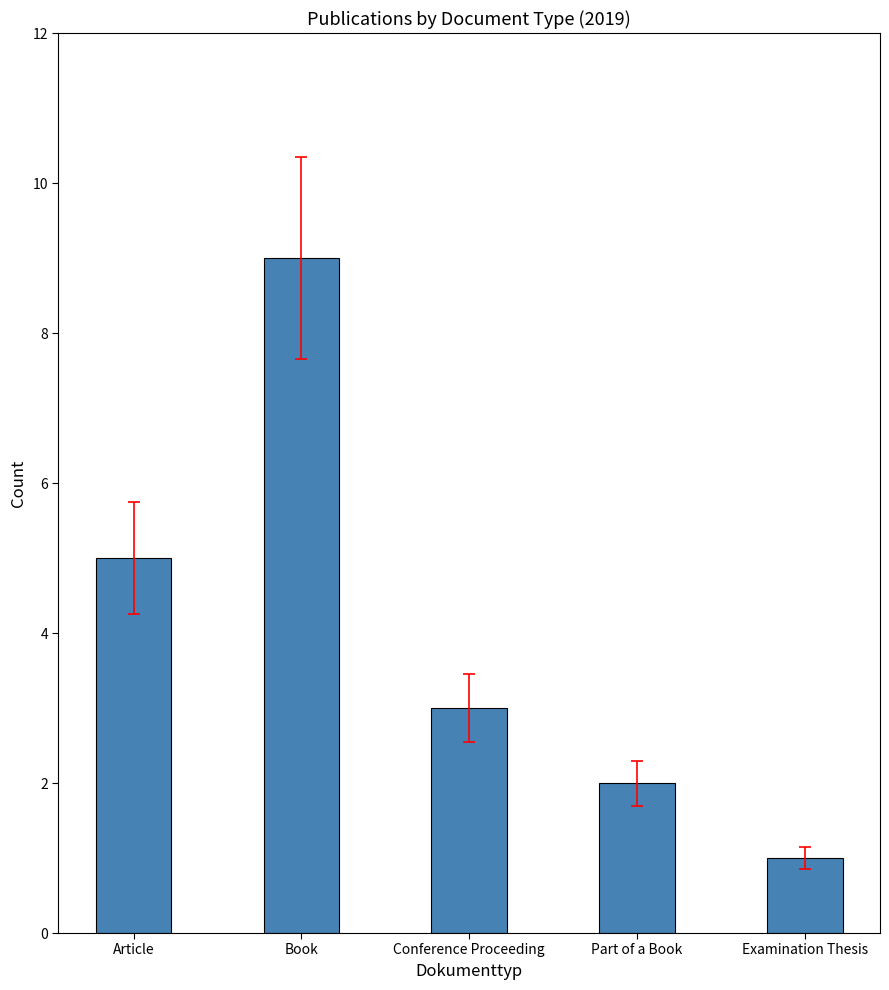

List the labels in order of value, largest first.

Book, Article, Conference Proceeding, Part of a Book, Examination Thesis